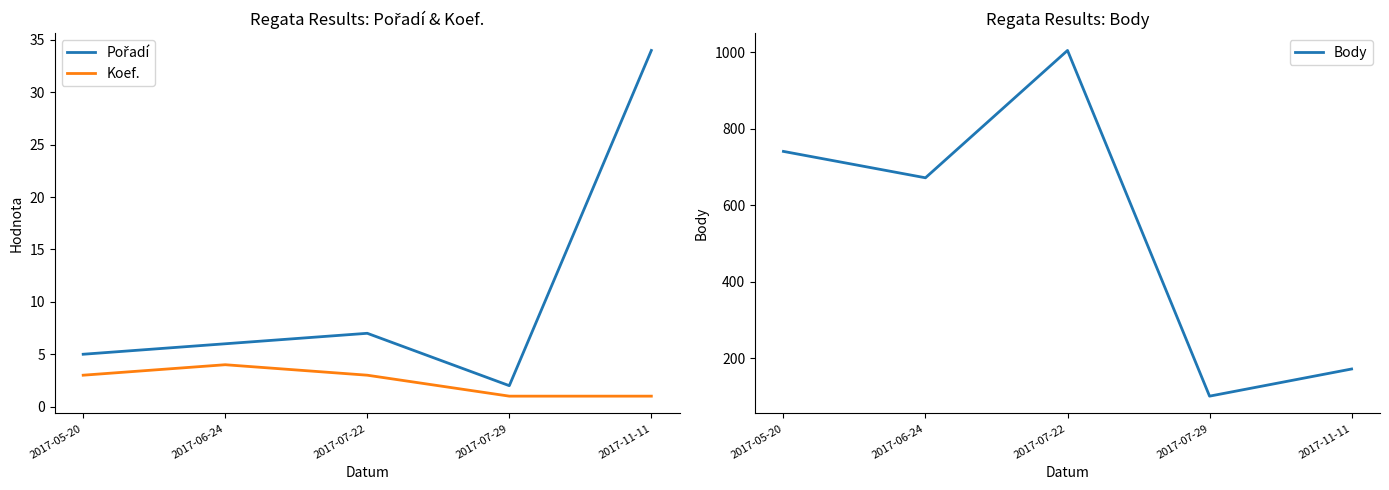

Does the chart display data point markers on the line(s)?

No